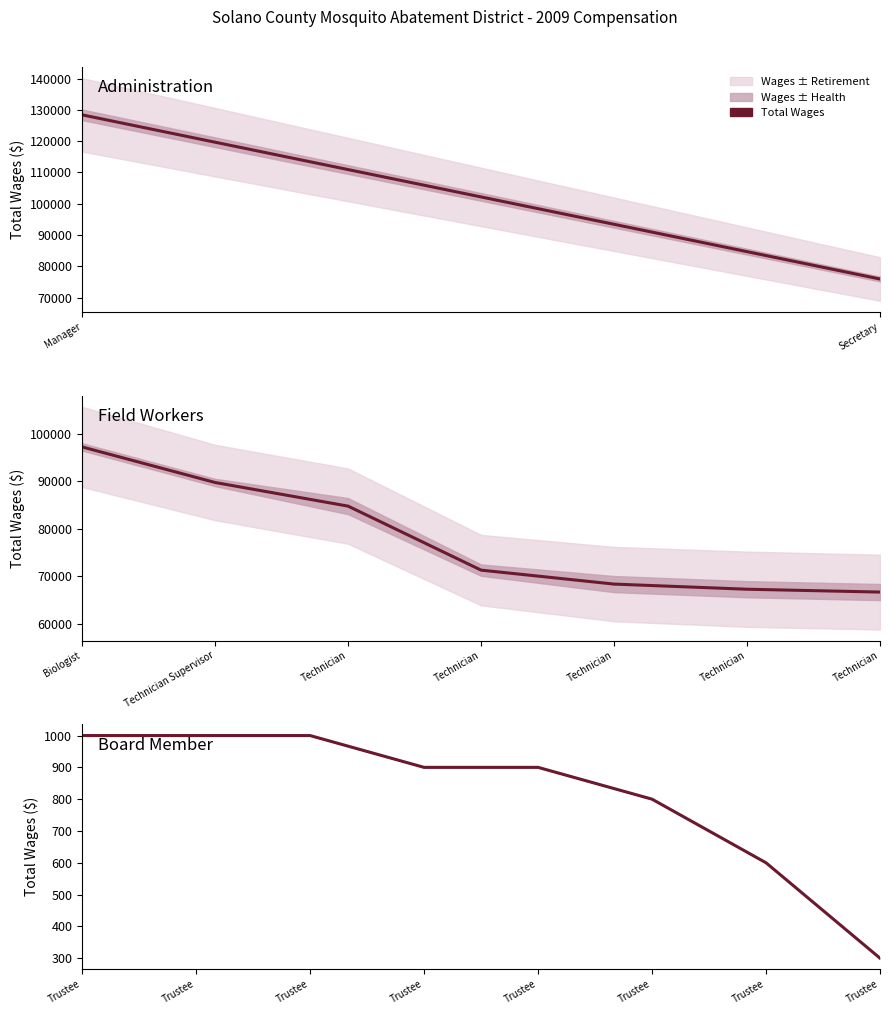

At which label is the value closest to 650?

Trustee